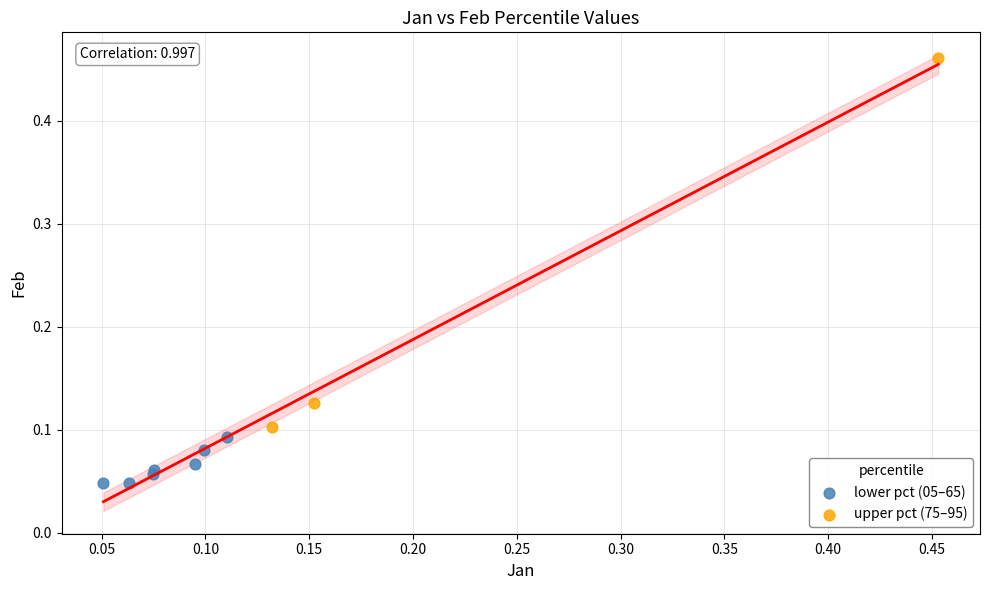

Which series contains the highest Y value?

upper pct (75–95)